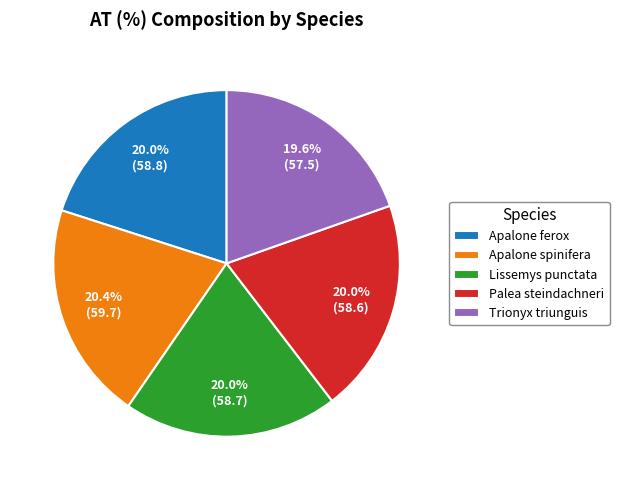

Count the number of slices in the pie.

5